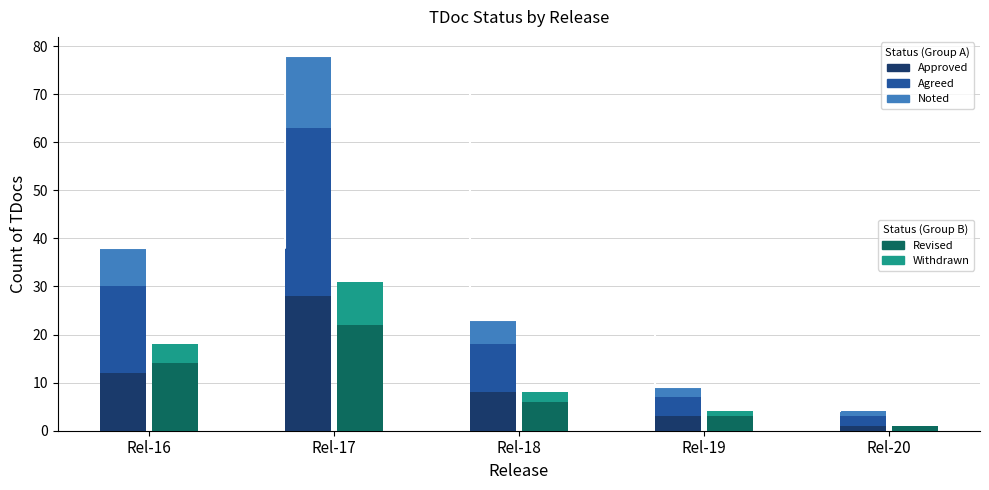

The value of withdrawn (opex) at Rel-19 is 0. True or false?

False